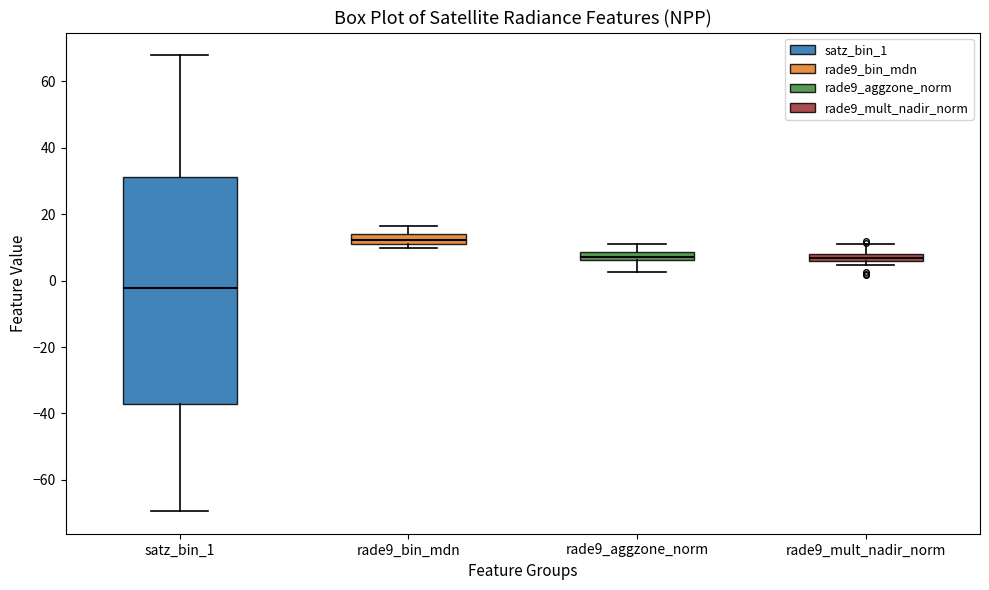

Where is the upper edge of the box for rade9_bin_mdn on the y-axis? The values are not printed on the chart, so give them approximately, as read against the axis.

14